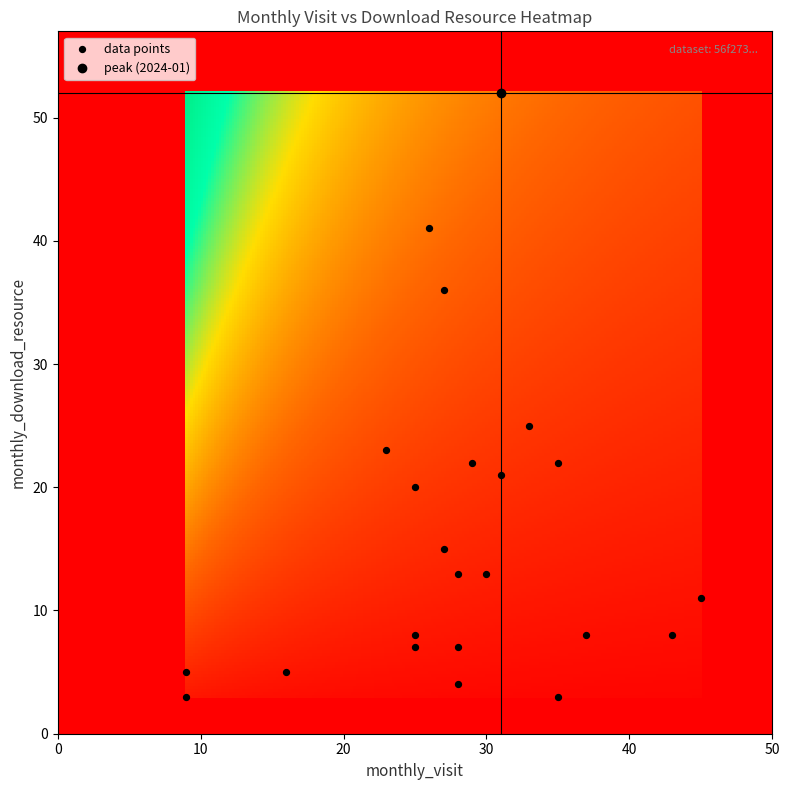

What Y value in the scatter plot is closest to 27?

25